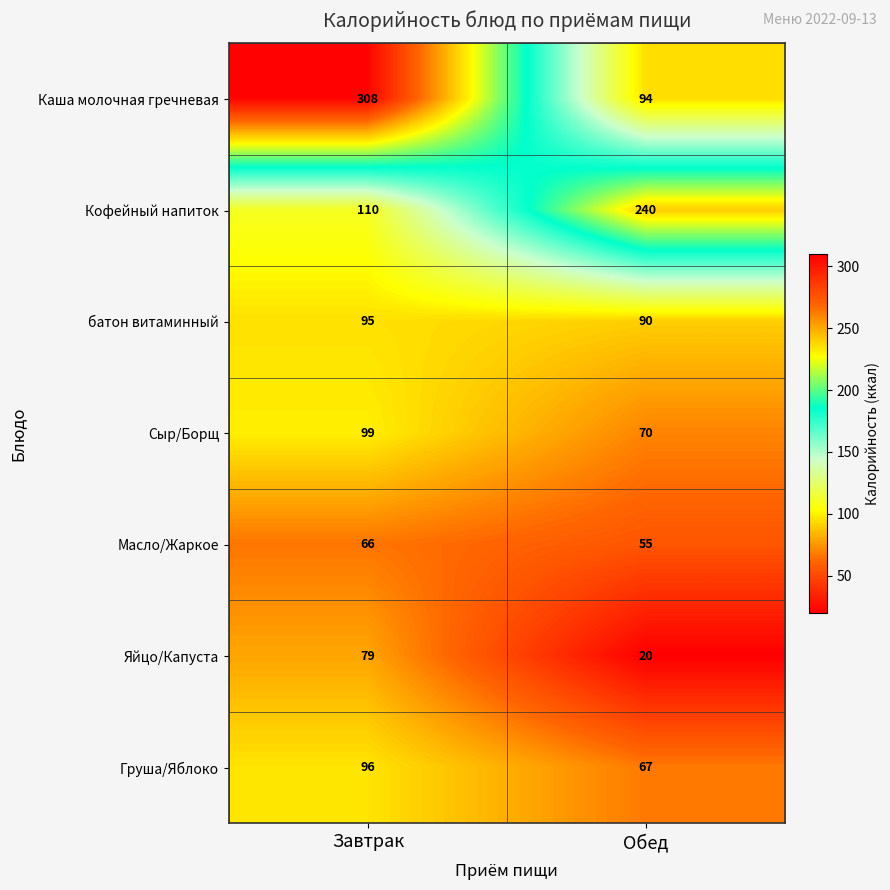

How many distinct data groups are displayed?

7